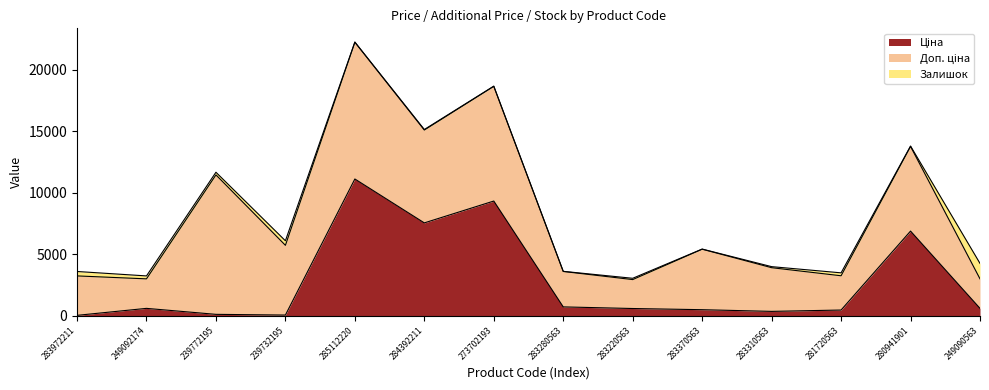

Is it true that Доп. ціна equals 3493.4 at 249090563?

False